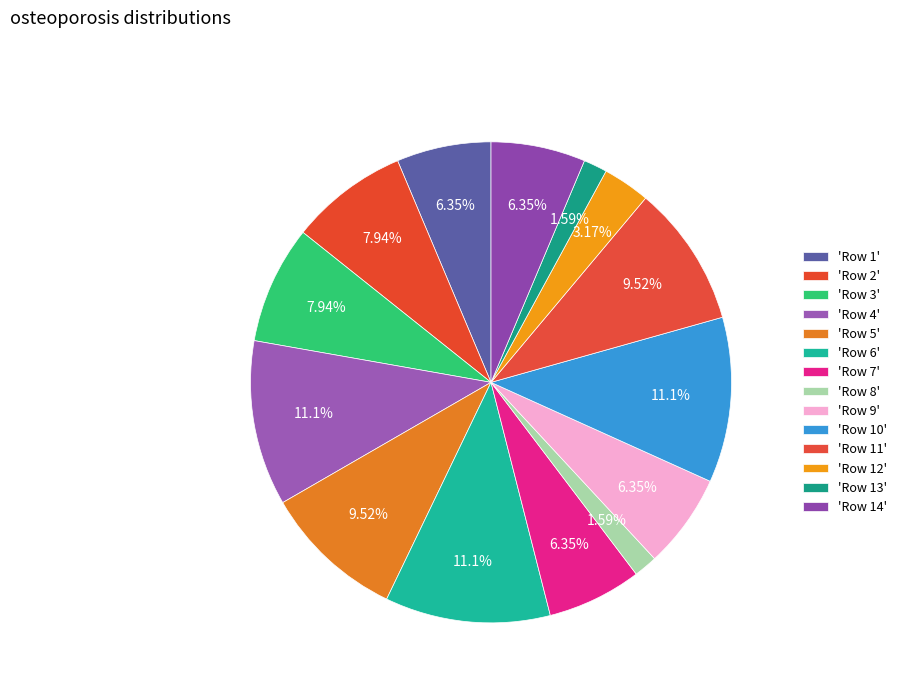

Is there any slice that represents more than half of the pie?

No